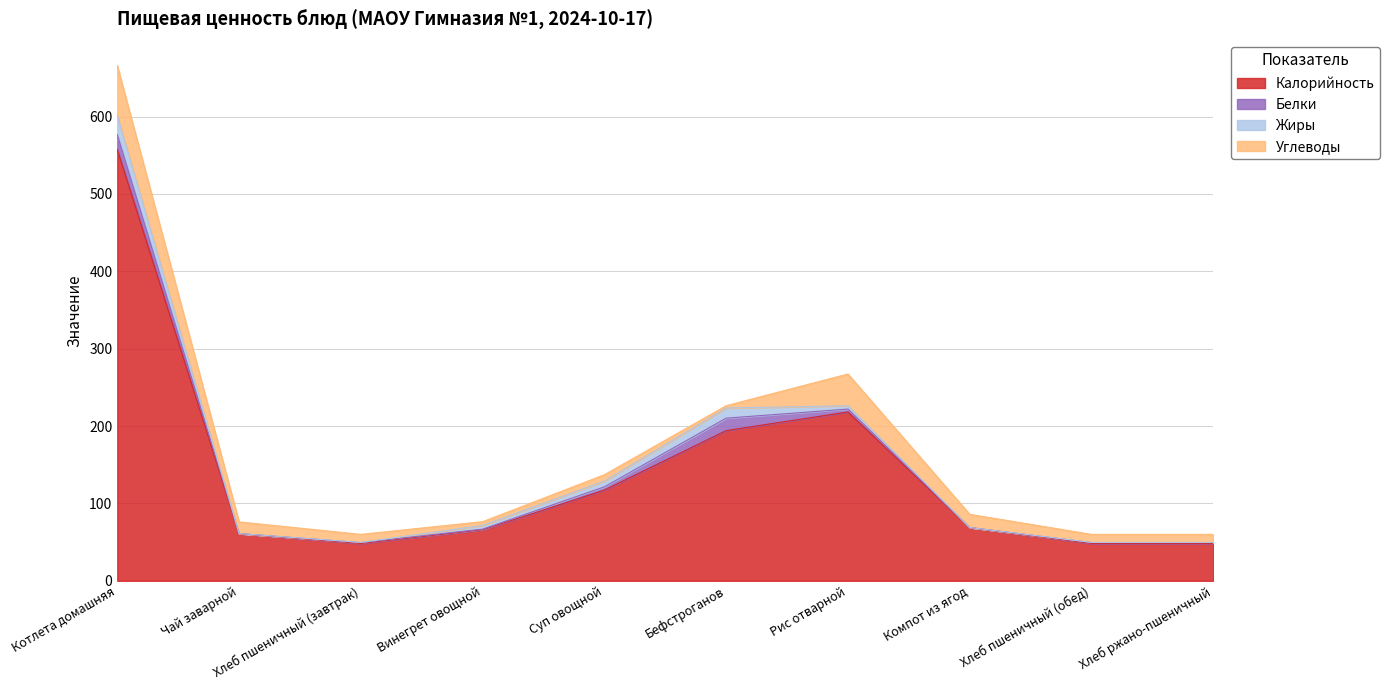

Where is Белки nearest to the value 9?

Суп овощной